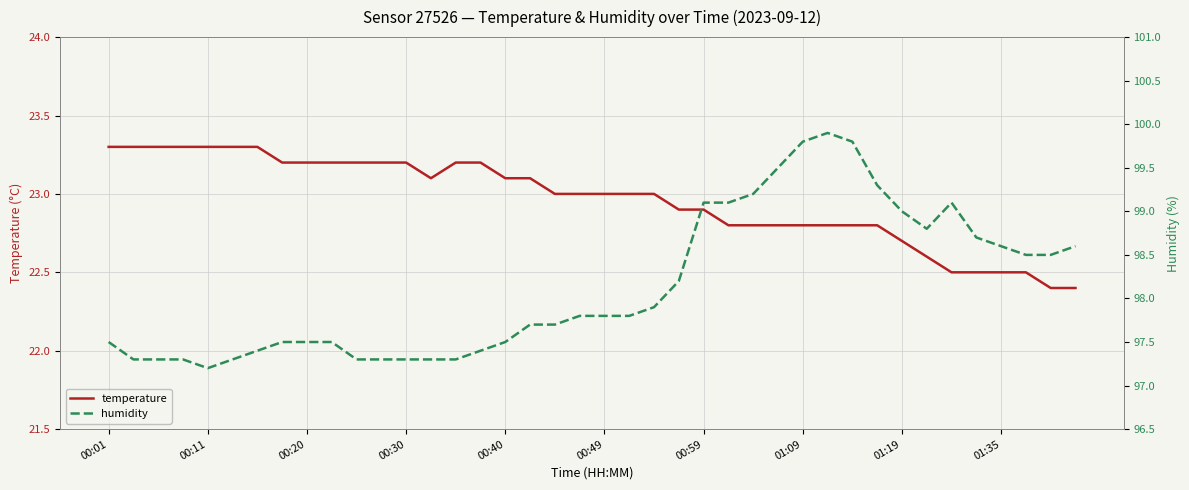

What is the maximum value for temperature?

23.3